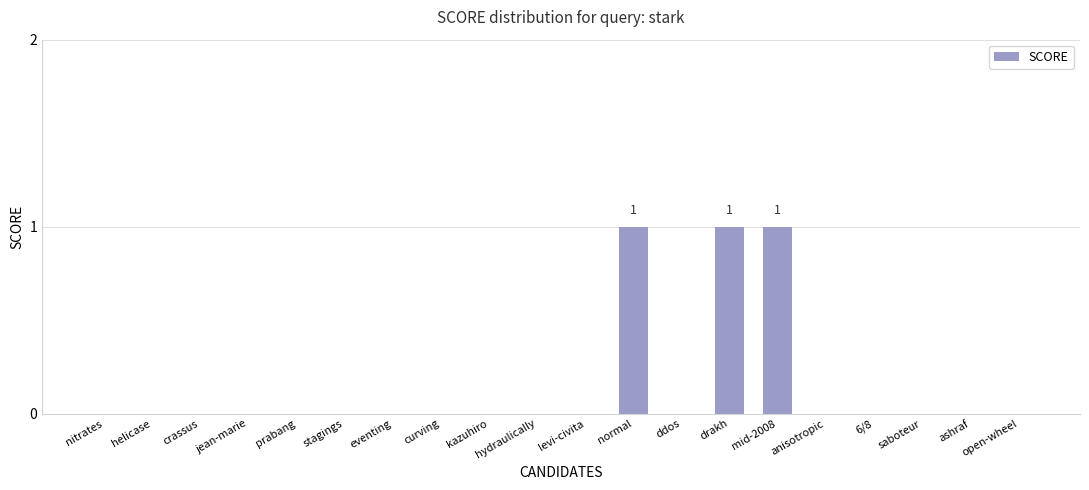

What is the sum of all values?

3